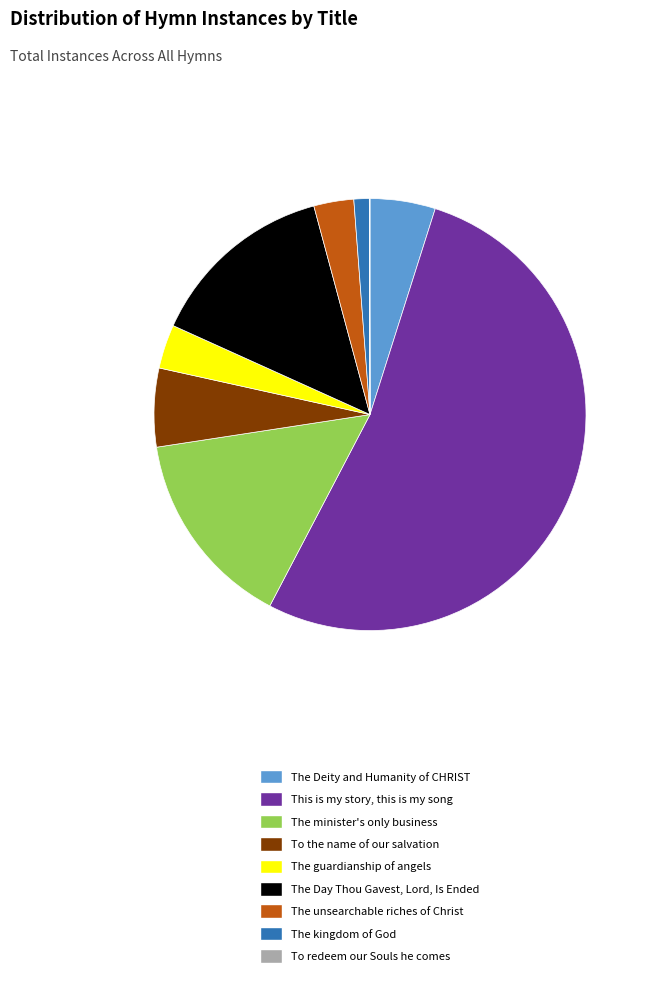

True or false: This is my story, this is my song accounts for 53% of the total.

True